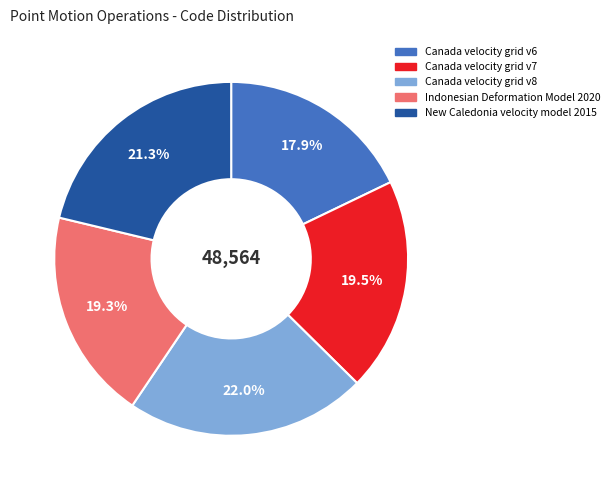

What is the ratio of the value at Canada velocity grid v7 to the value at Indonesian Deformation Model 2020?

1.0